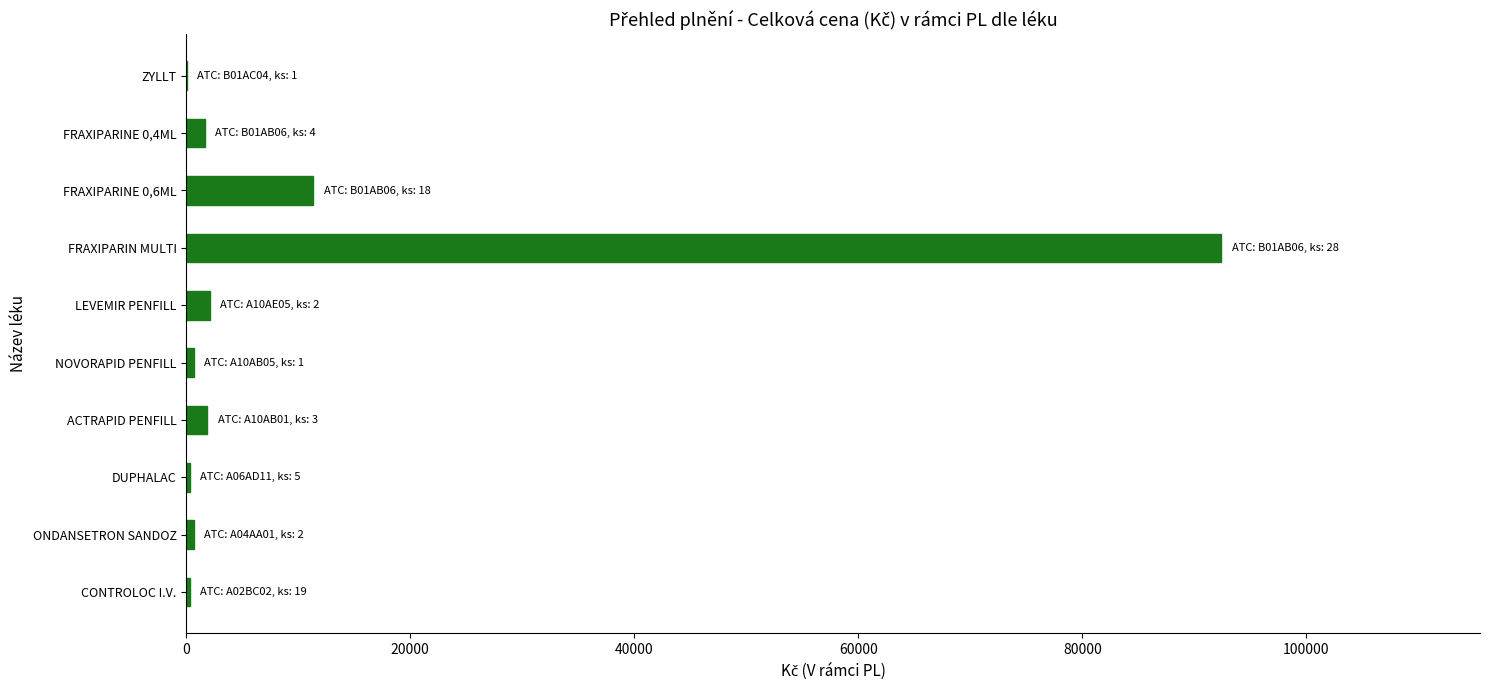

At which label is the value closest to 46234?

FRAXIPARINE 0,6ML